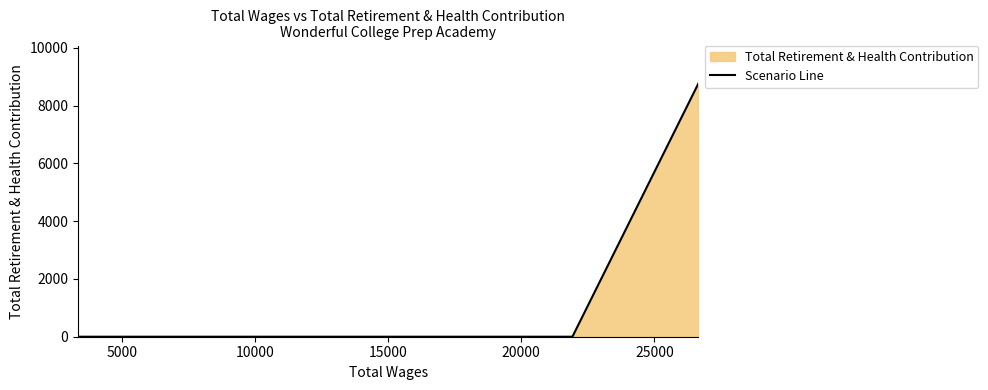

What is the maximum value shown in the chart?

8768